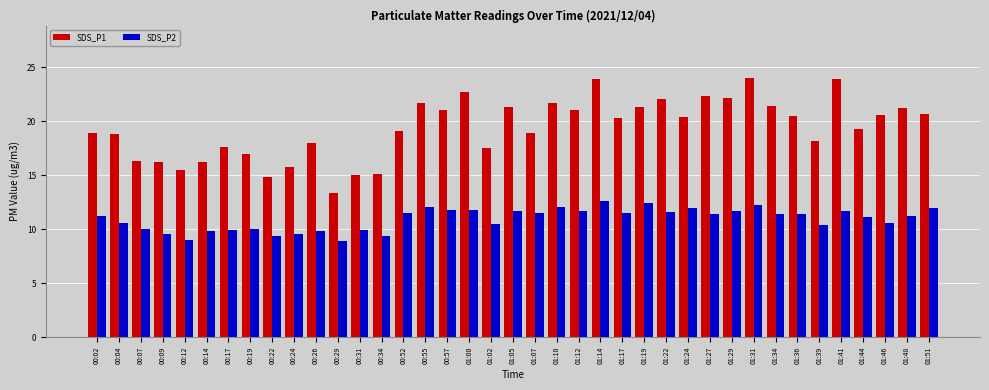

What is the maximum value shown in the chart?

24.1